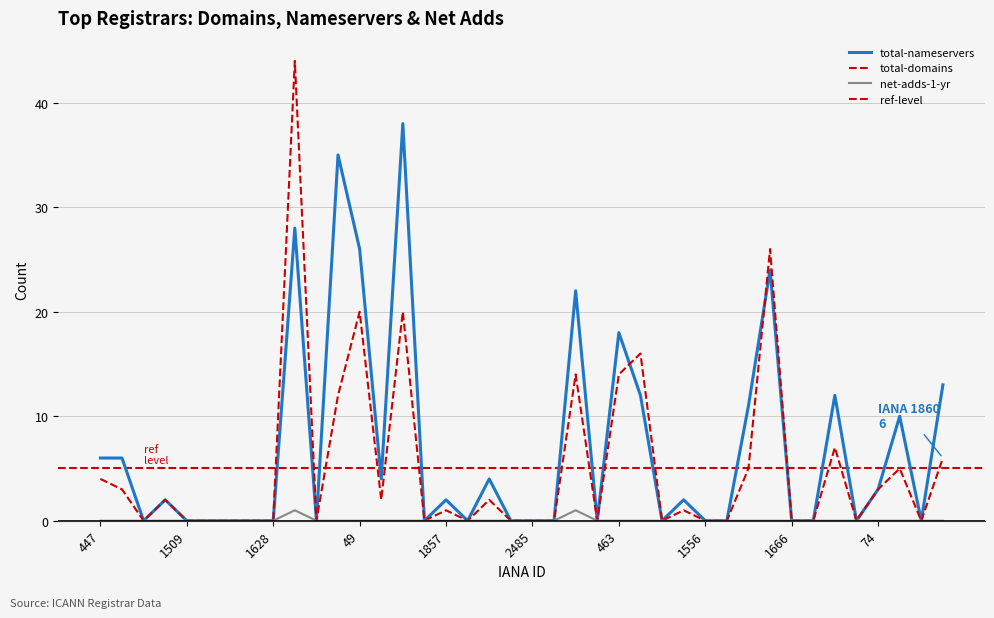

Reading left to right, extract all data points from this chart.

total-nameservers: 6	6	0	2	0	0	0	0	0	28	0	35	26	4	38	0	2	0	4	0	0	0	22	0	18	12	0	2	0	0	11	24	0	0	12	0	3	10	0	13
total-domains: 4	3	0	2	0	0	0	0	0	44	0	12	20	2	20	0	1	0	2	0	0	0	14	0	14	16	0	1	0	0	5	26	0	0	7	0	3	5	0	6
net-adds-1-yr: 0	0	0	0	0	0	0	0	0	1	0	0	0	0	0	0	0	0	0	0	0	0	1	0	0	0	0	0	0	0	0	0	0	0	0	0	0	0	0	0